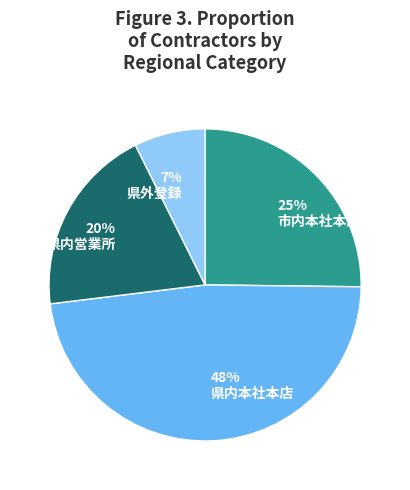

Does any single category account for the majority?

No